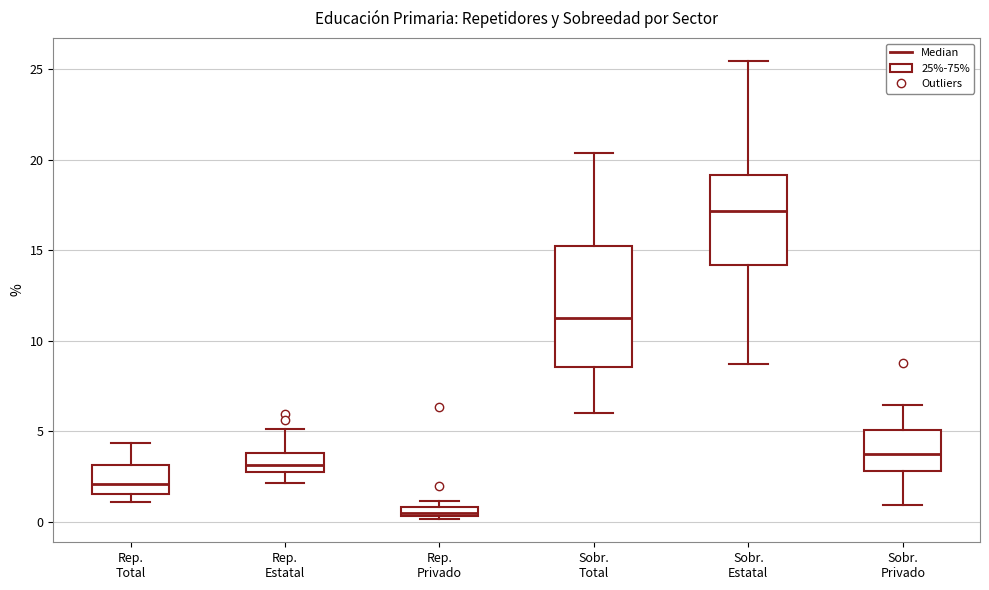

Where does the lower whisker of the box for Sobr. Total end on the y-axis? The values are not printed on the chart, so give them approximately, as read against the axis.

6.0